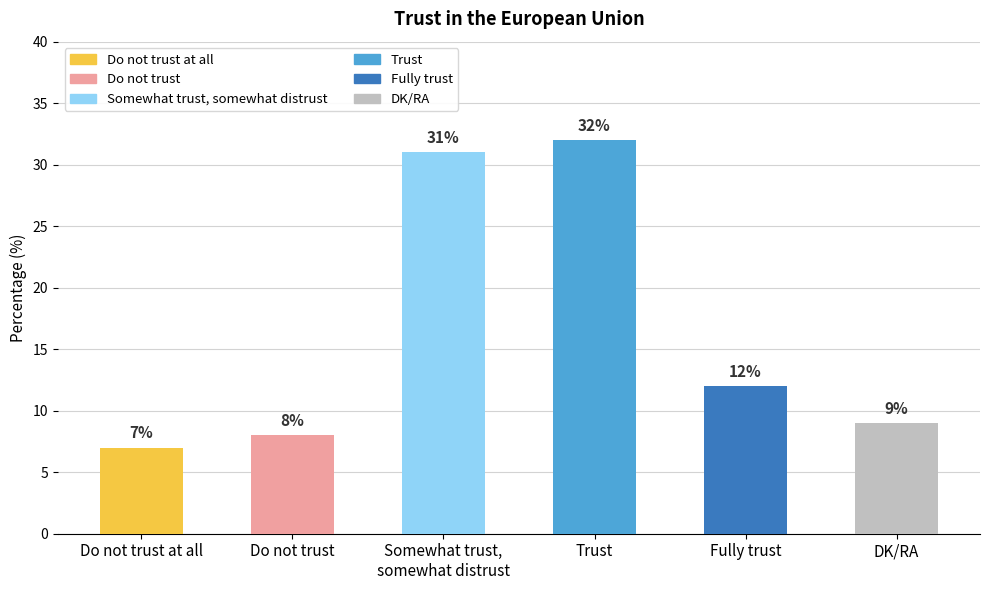

Reading left to right, transcribe all the data shown in this chart.

Do not trust at all=7	Do not trust=8	Somewhat trust,
somewhat distrust=31	Trust=32	Fully trust=12	DK/RA=9